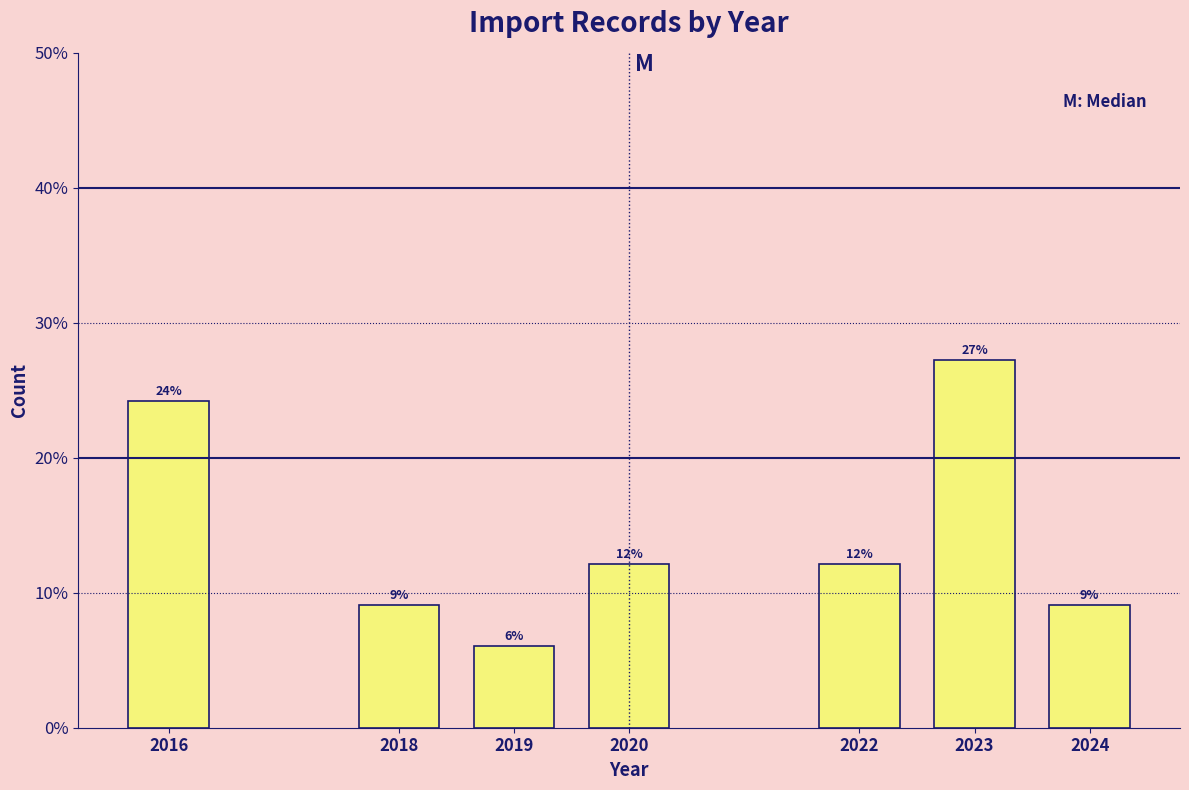

Are the bars horizontal?

No